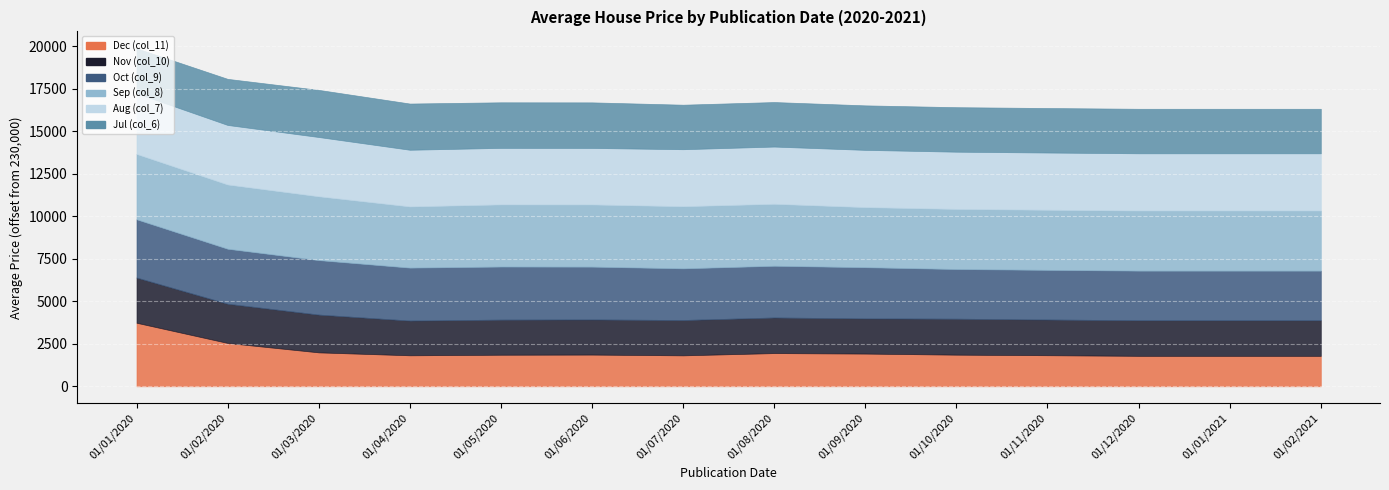

Where do Dec (col_11) and Oct (col_9) first cross each other?

01/01/2020 and 01/02/2020